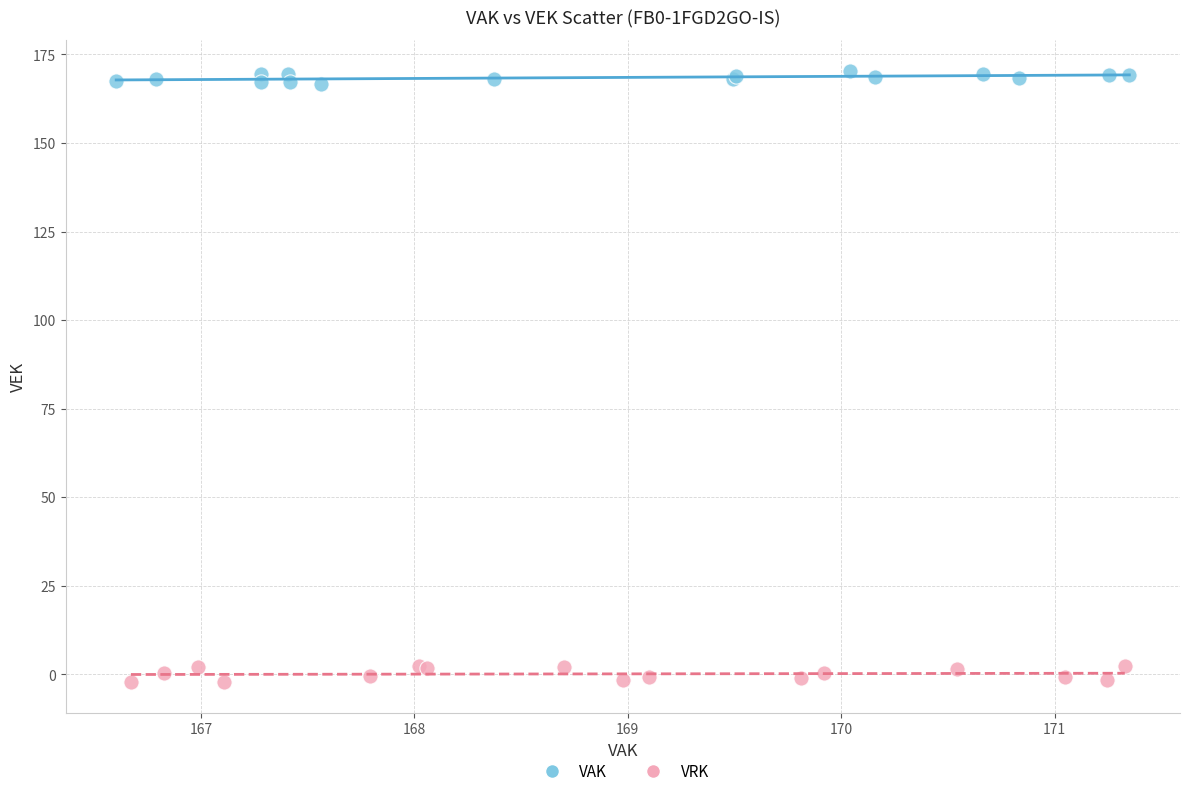

Which series reaches the minimum Y coordinate?

VRK